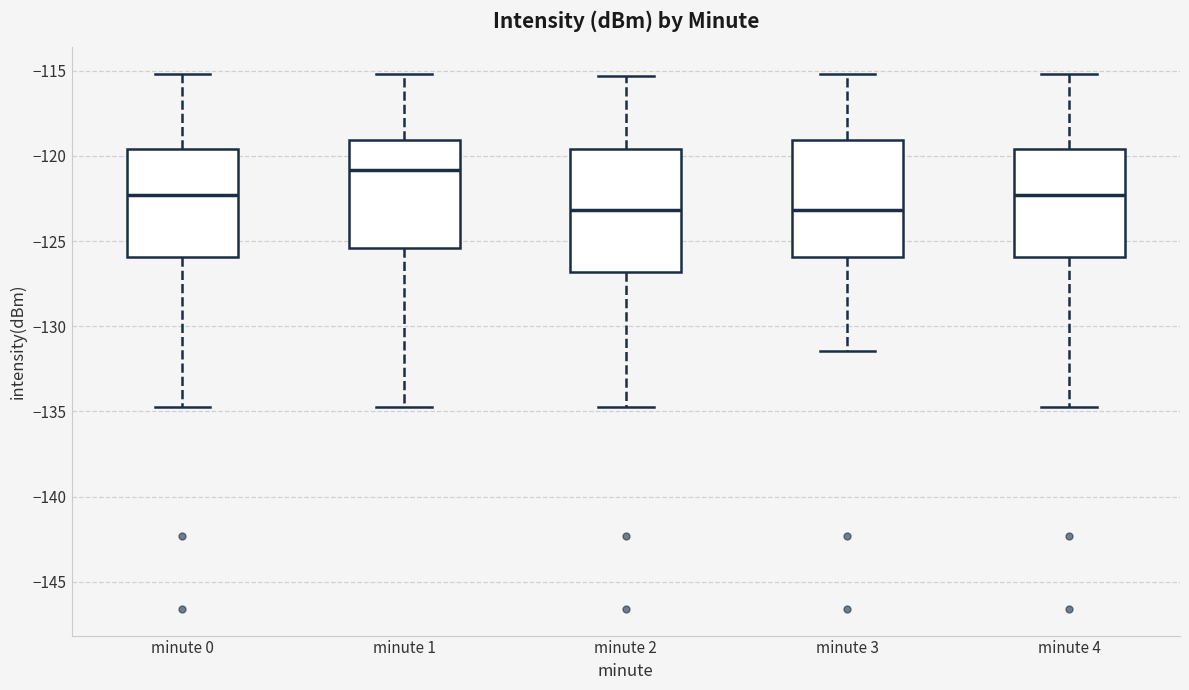

Which box's median line is the highest?

minute 1